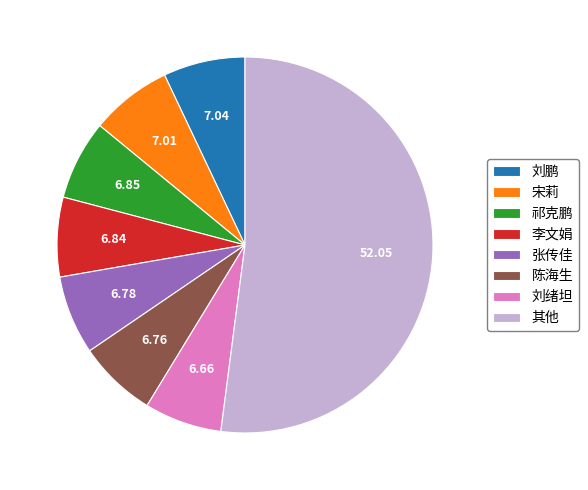

The 李文娟 slice represents 7% of the pie. True or false?

True